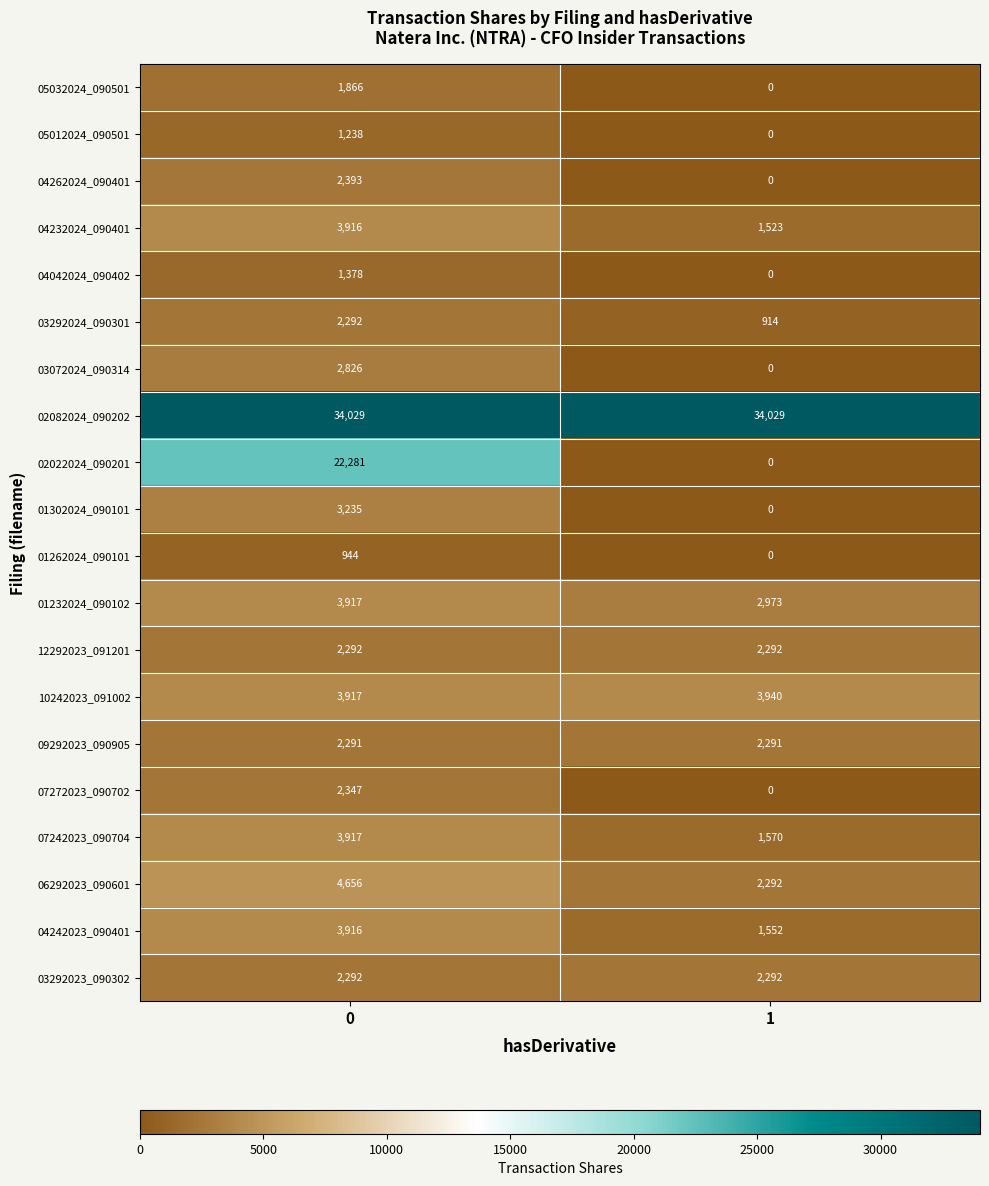

Rank the categories by 04232024_090401 value from highest to lowest.

0, 1